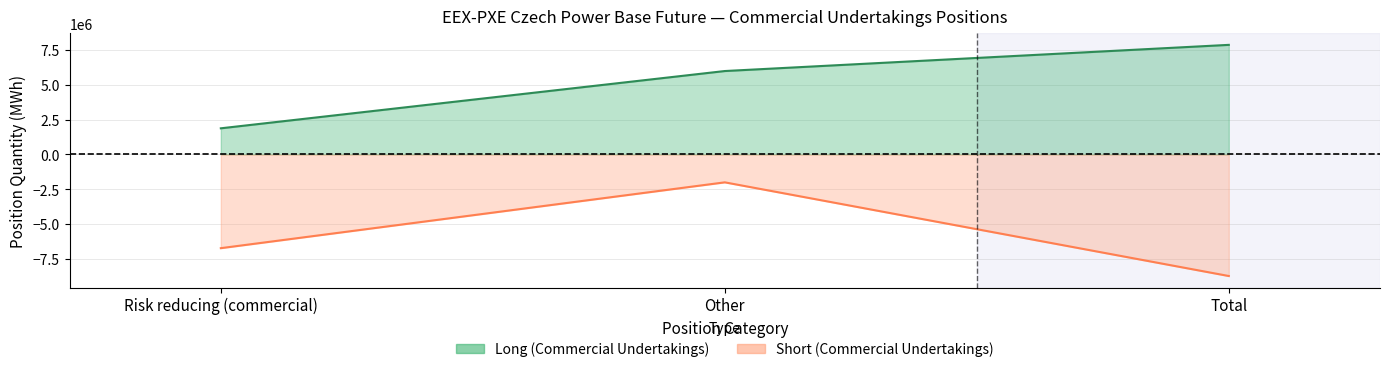

How many lines are shown in the chart?

2